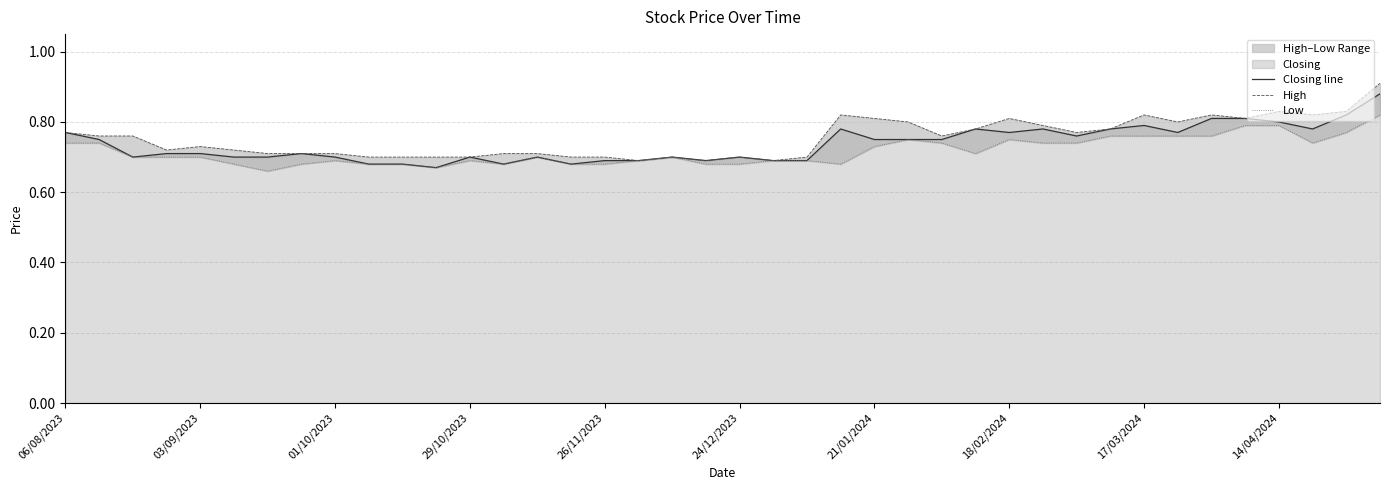

Does the chart display data point markers on the line(s)?

No